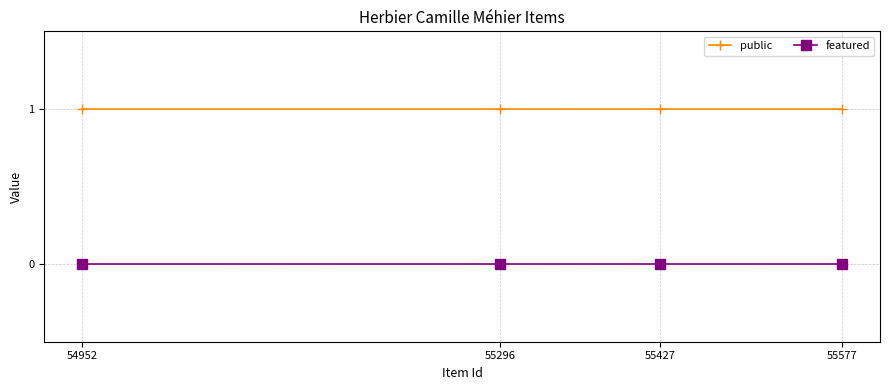

What is the sum of the public values at 54952 and 55577?

2